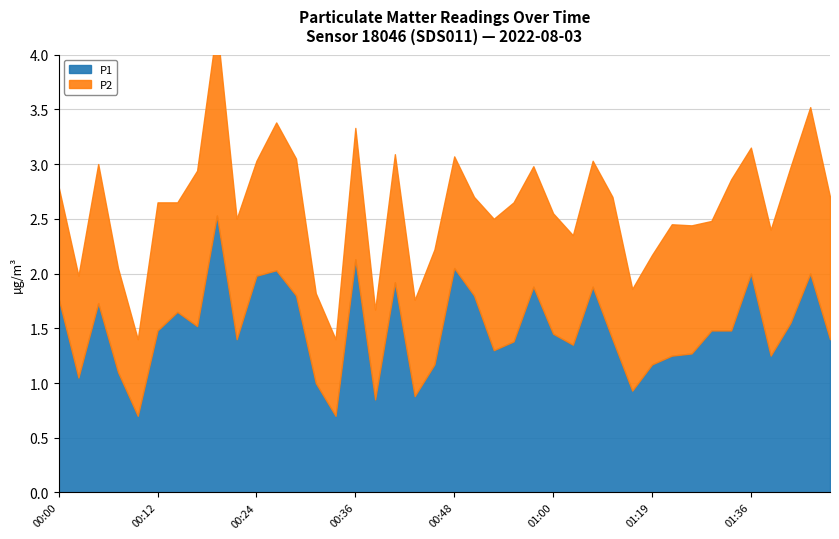

Is the value of P1 at 00:21 greater than the value of P2 at 00:48?

Yes